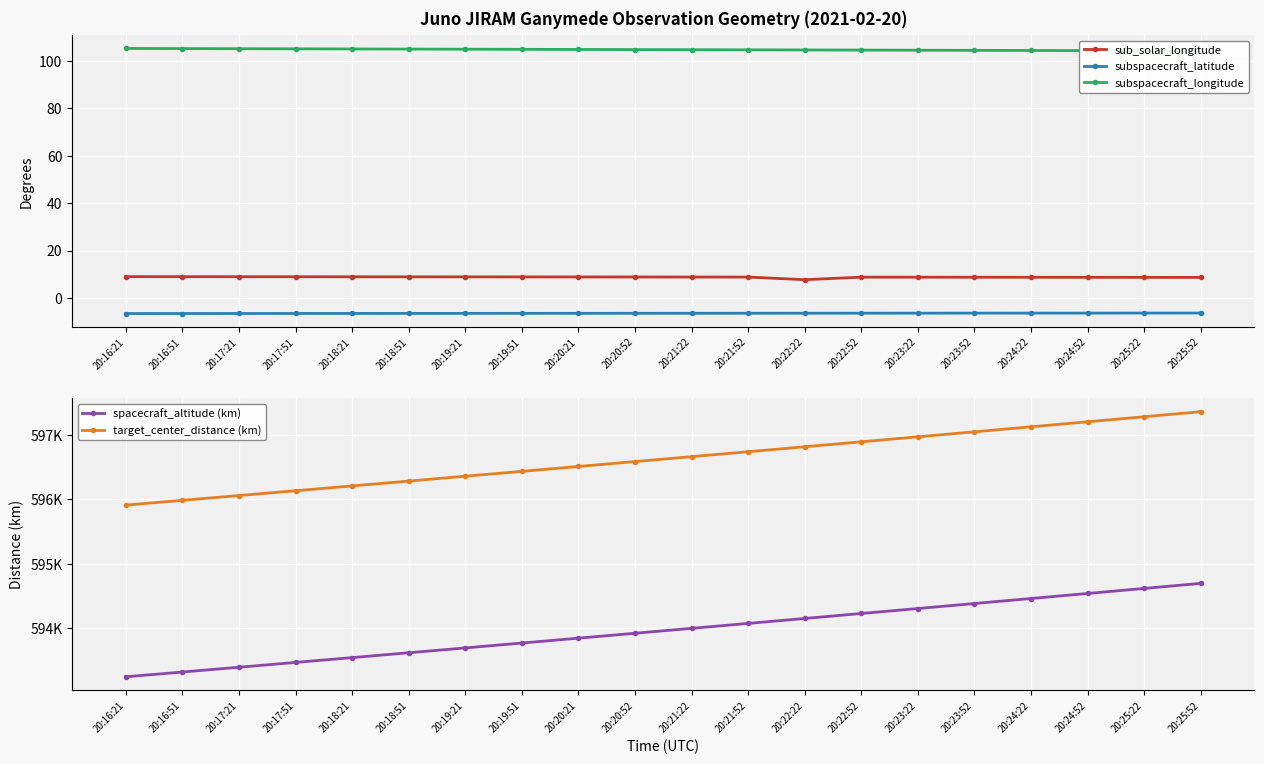

What is the greatest value displayed?

597369.5